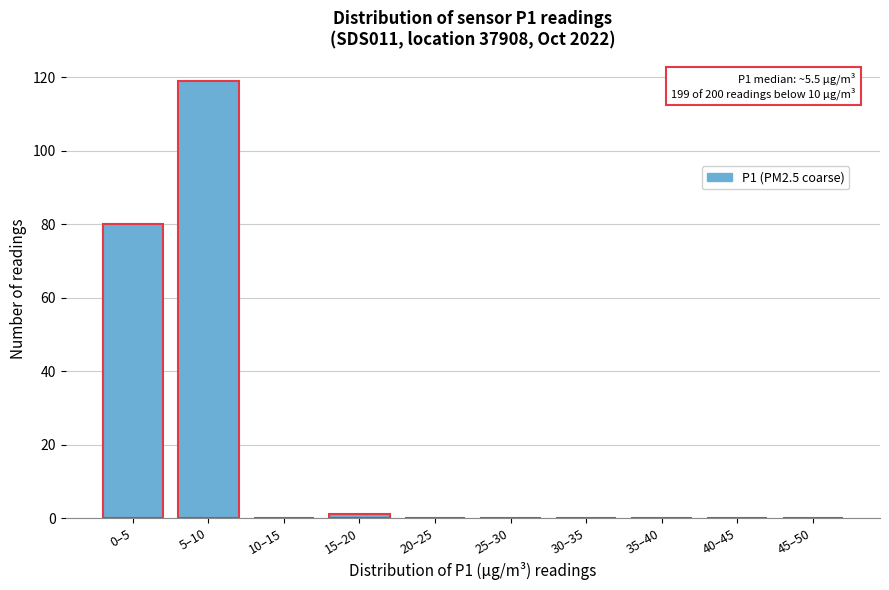

Reading left to right, list all the values displayed in this chart.

0–5=80	5–10=119	10–15=0	15–20=1	20–25=0	25–30=0	30–35=0	35–40=0	40–45=0	45–50=0